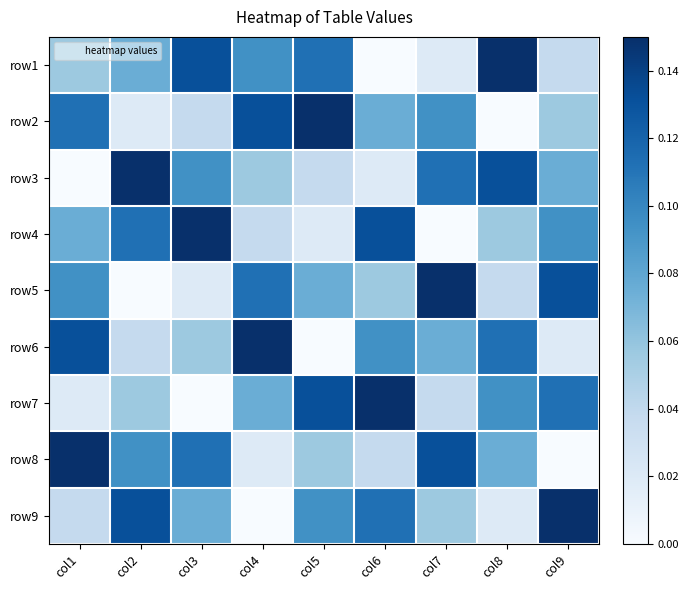

Reading left to right, extract all data points from this chart.

row1: col1=0.1	col2=0.1	col3=0.1	col4=0.1	col5=0.1	col6=0.0	col7=0.0	col8=0.1	col9=0.0
row2: col1=0.1	col2=0.0	col3=0.0	col4=0.1	col5=0.1	col6=0.1	col7=0.1	col8=0.0	col9=0.1
row3: col1=0.0	col2=0.1	col3=0.1	col4=0.1	col5=0.0	col6=0.0	col7=0.1	col8=0.1	col9=0.1
row4: col1=0.1	col2=0.1	col3=0.1	col4=0.0	col5=0.0	col6=0.1	col7=0.0	col8=0.1	col9=0.1
row5: col1=0.1	col2=0.0	col3=0.0	col4=0.1	col5=0.1	col6=0.1	col7=0.1	col8=0.0	col9=0.1
row6: col1=0.1	col2=0.0	col3=0.1	col4=0.1	col5=0.0	col6=0.1	col7=0.1	col8=0.1	col9=0.0
row7: col1=0.0	col2=0.1	col3=0.0	col4=0.1	col5=0.1	col6=0.1	col7=0.0	col8=0.1	col9=0.1
row8: col1=0.1	col2=0.1	col3=0.1	col4=0.0	col5=0.1	col6=0.0	col7=0.1	col8=0.1	col9=0.0
row9: col1=0.0	col2=0.1	col3=0.1	col4=0.0	col5=0.1	col6=0.1	col7=0.1	col8=0.0	col9=0.1